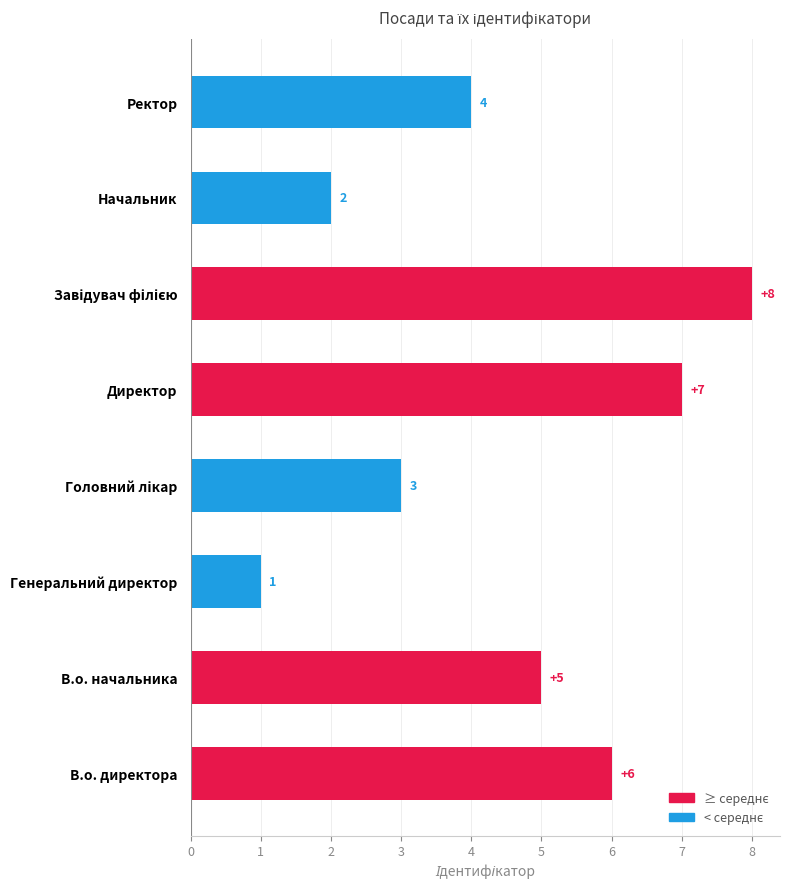

The chart shows a value of 4 at Ректор. True or false?

True